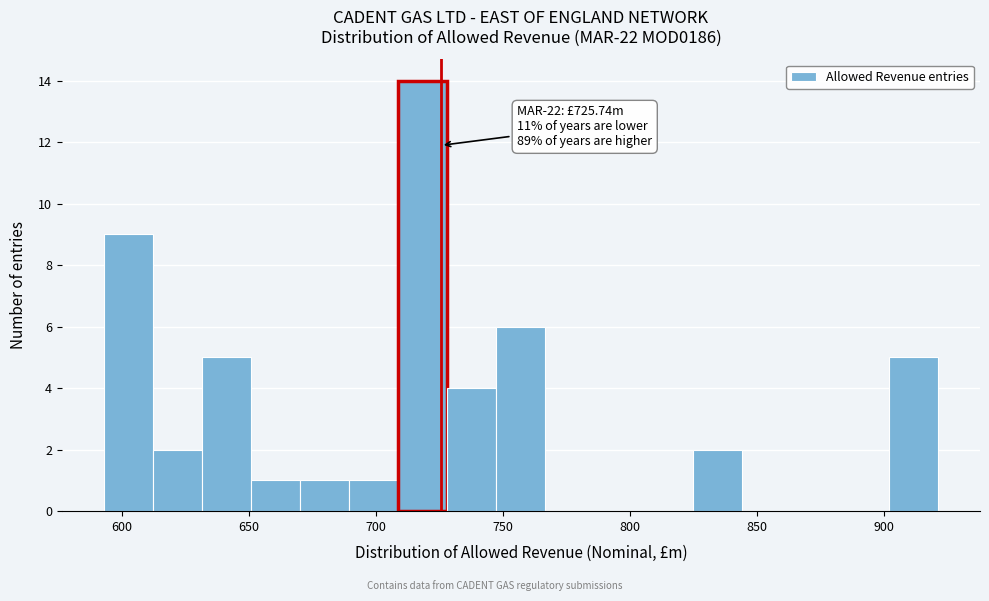

Read against the x-axis, roughly where is the centre of the tallest bar?

720